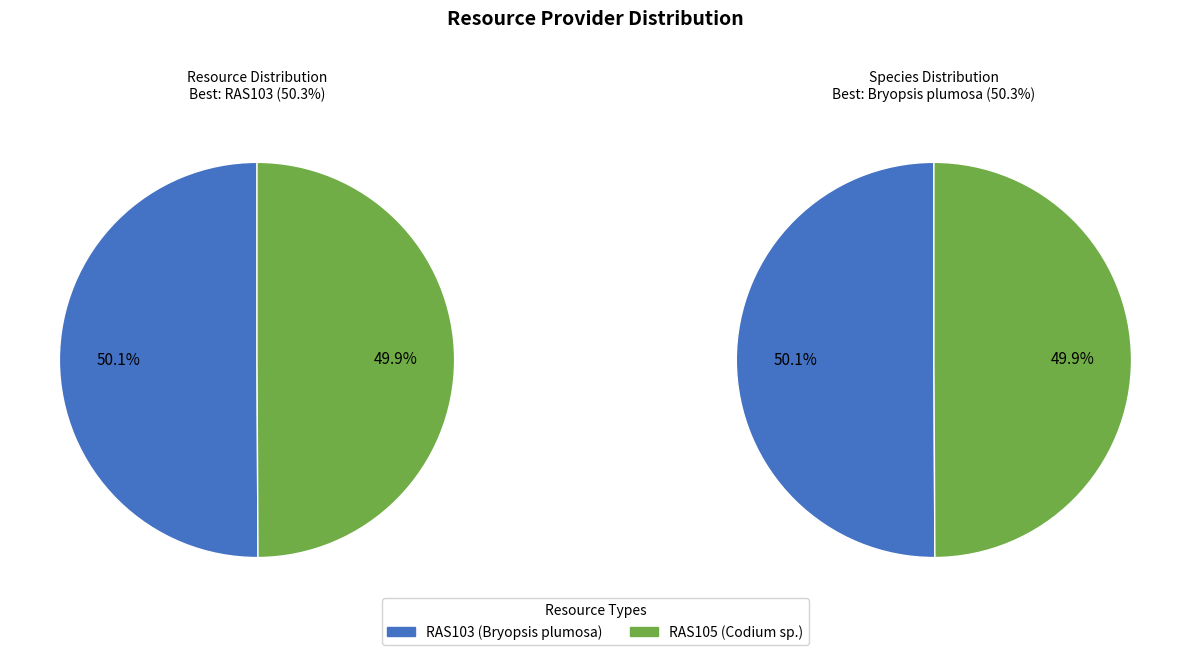

What percentage do RAS103 (Bryopsis plumosa) and RAS105 (Codium sp.) together represent?

100.0%